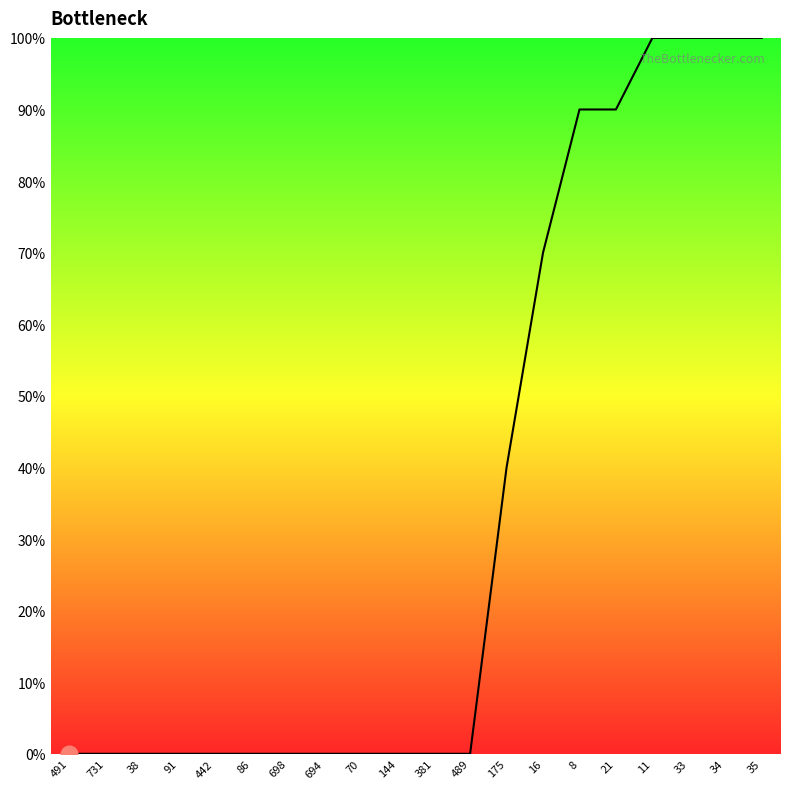

Is it true that the value at 698 is 52?

False